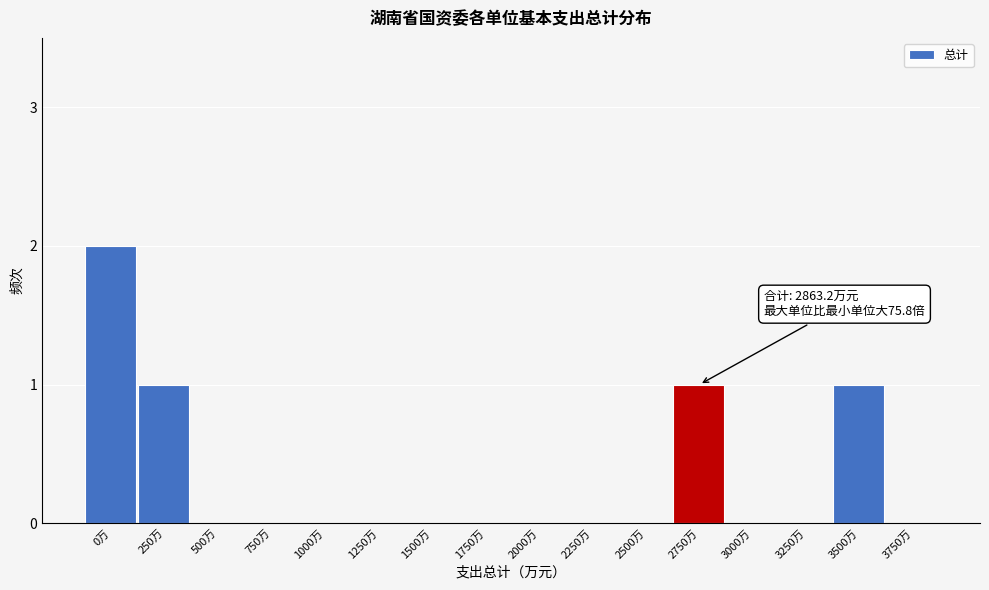

Reading right to left, transcribe all the data shown in this chart.

3750万=0	3500万=1	3250万=0	3000万=0	2750万=1	2500万=0	2250万=0	2000万=0	1750万=0	1500万=0	1250万=0	1000万=0	750万=0	500万=0	250万=1	0万=2